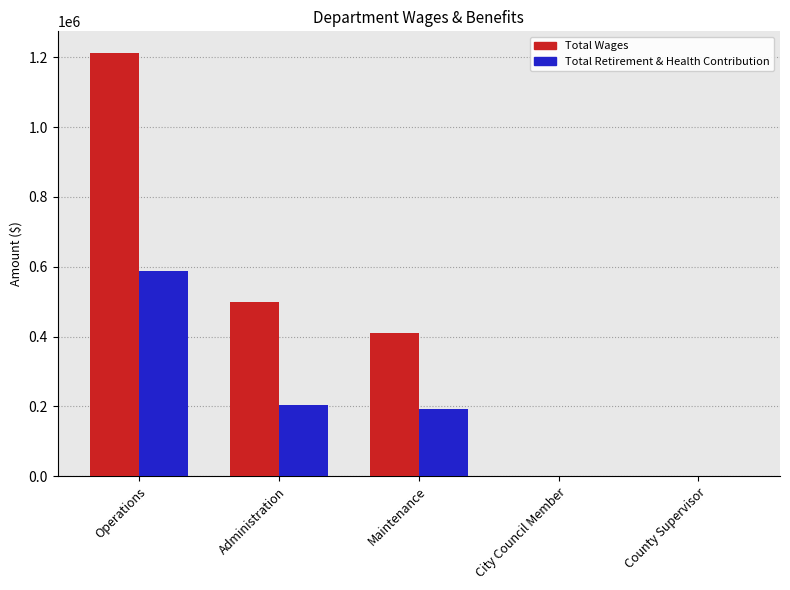

At which category is the sum across all series the highest?

Operations